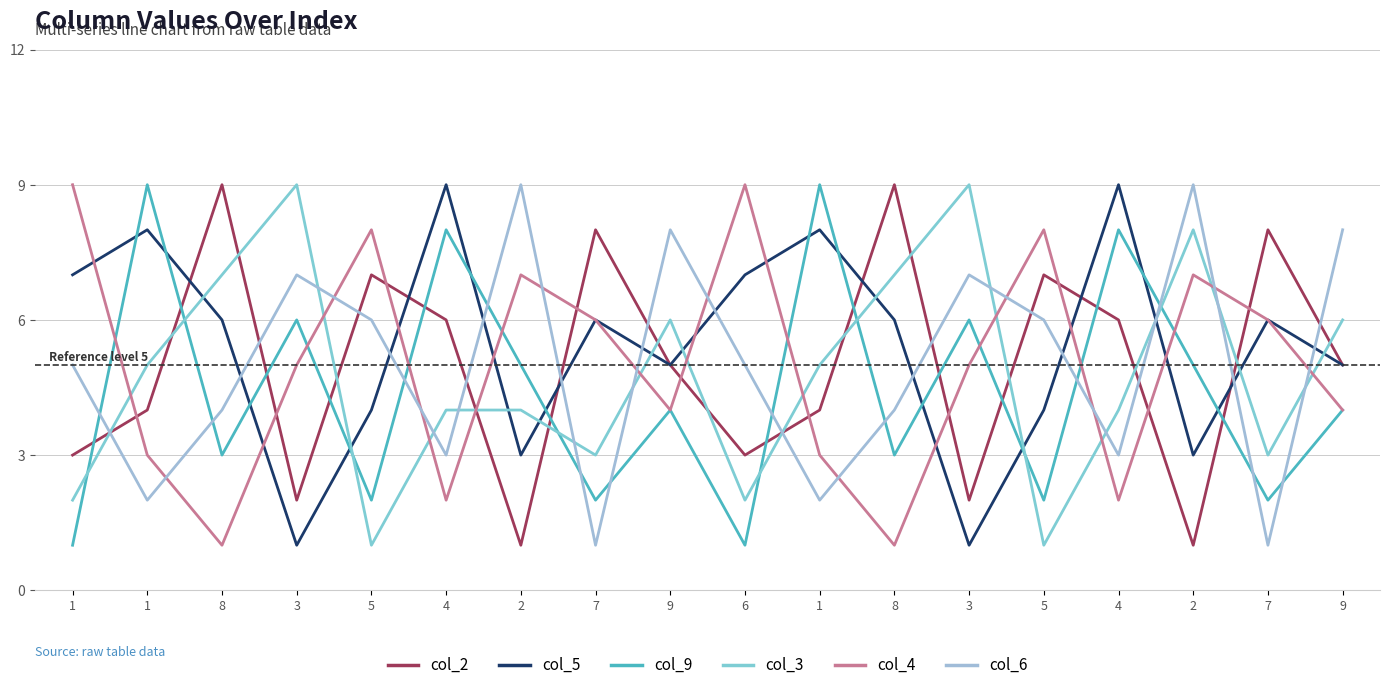

Is it true that col_3 equals 11 at 2?

False